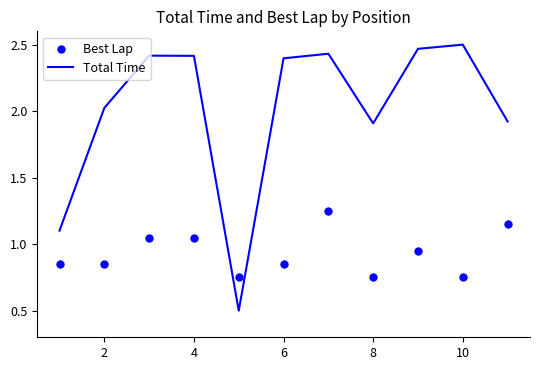

What are all the series names shown in the legend?

Total Time, Best Lap